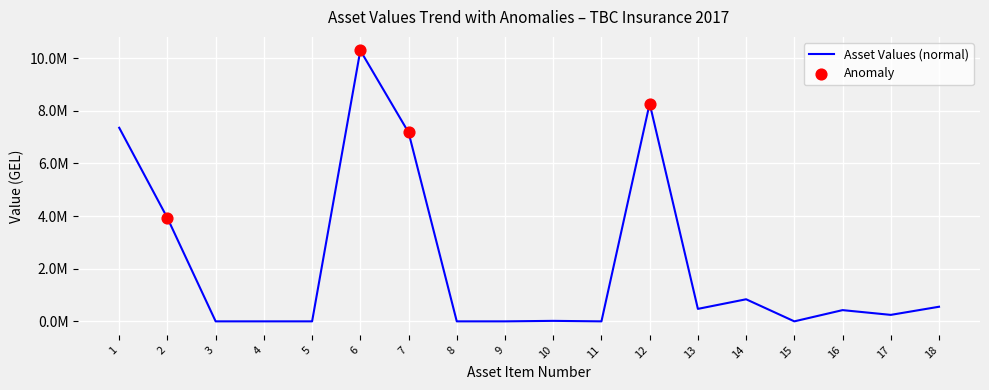

Approximately how many times larger is the value at 18 compared to 12?

0.1